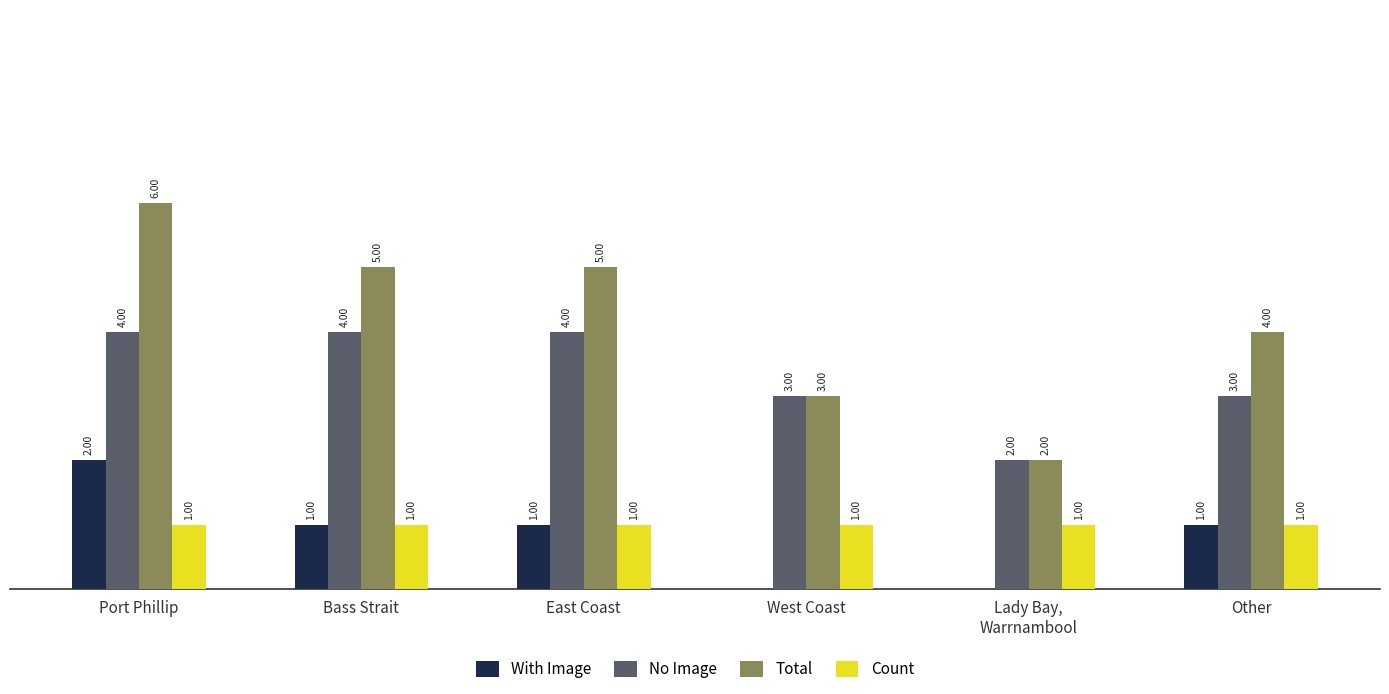

At which label does Total first exceed 5?

Port Phillip